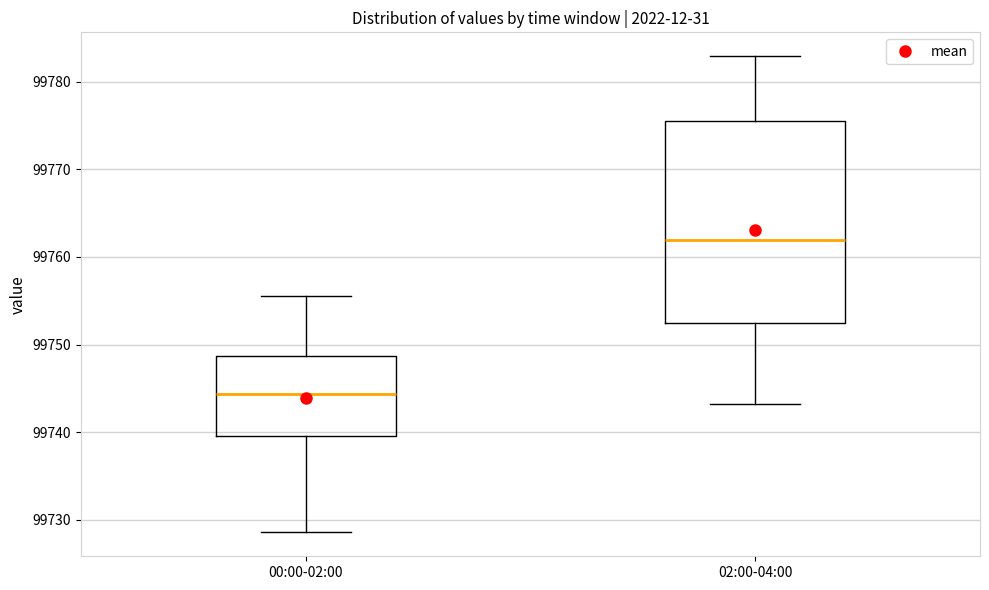

Which box is the tallest, from its lower edge to its upper edge?

02:00-04:00